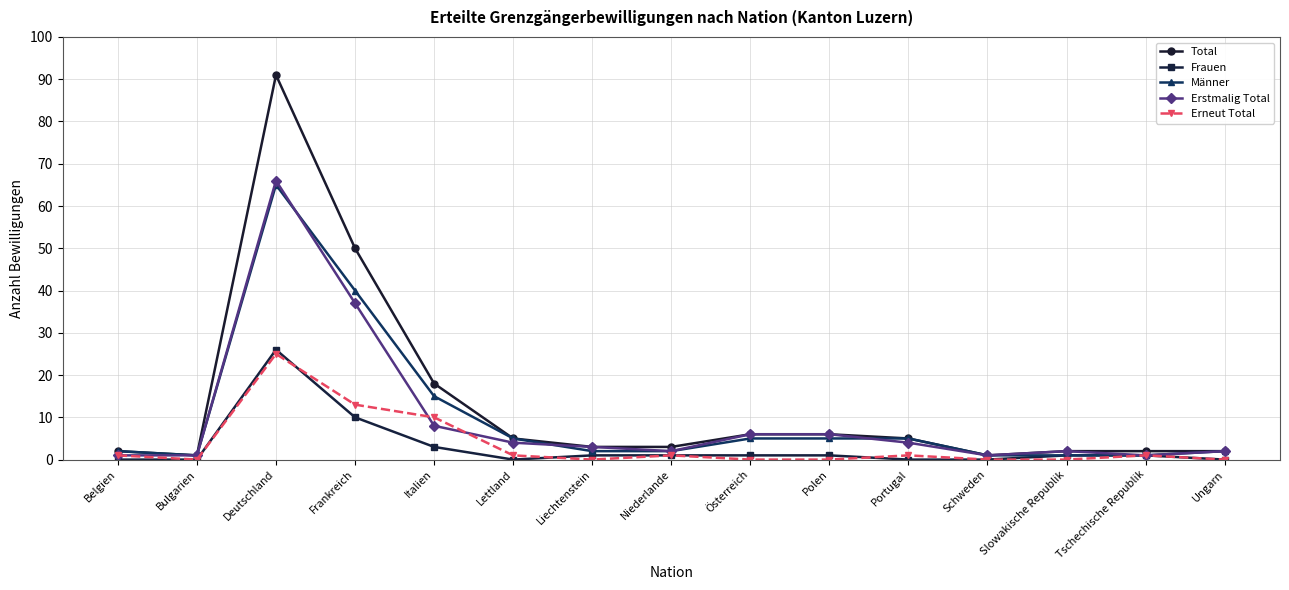

What is the value of the Männer point at the 4th from the left?

40